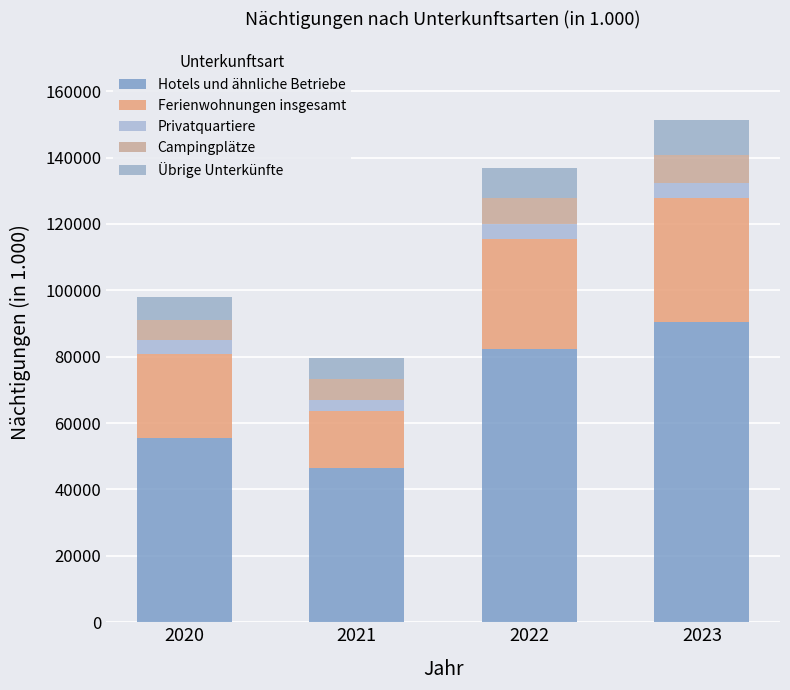

How many distinct data groups are displayed?

5